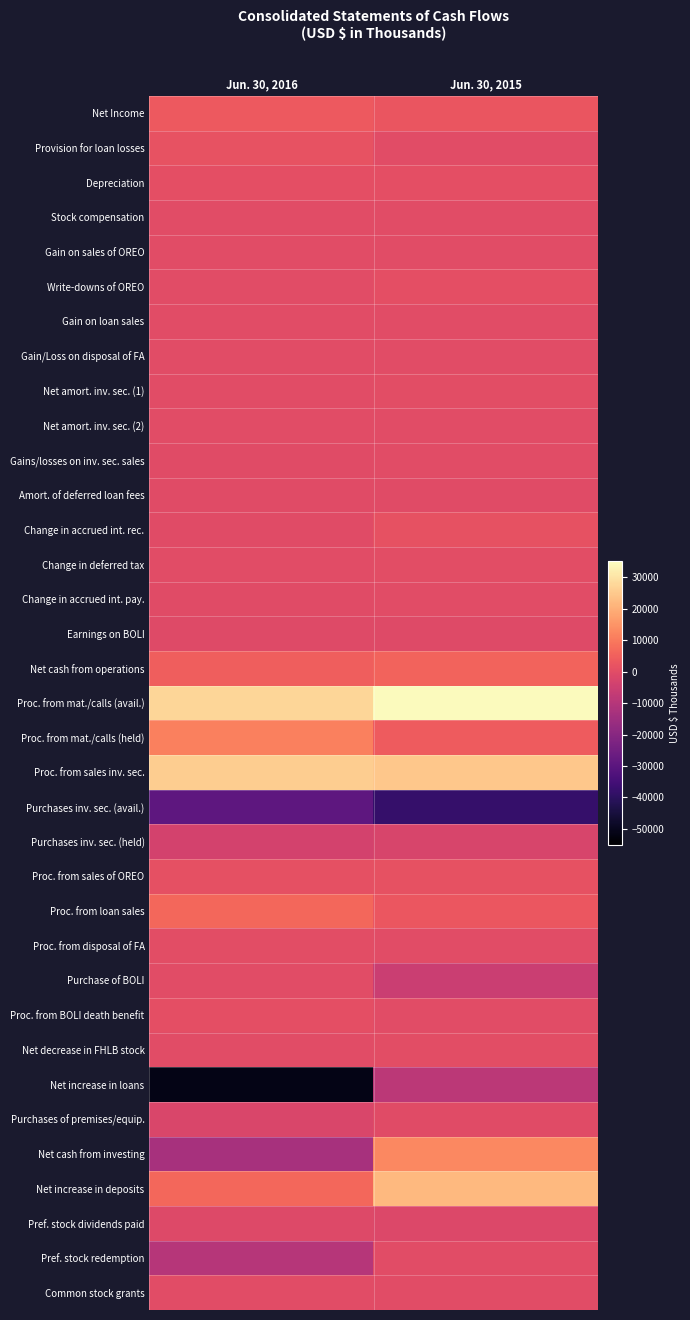

At which category is the sum across all series the highest?

Jun. 30, 2015